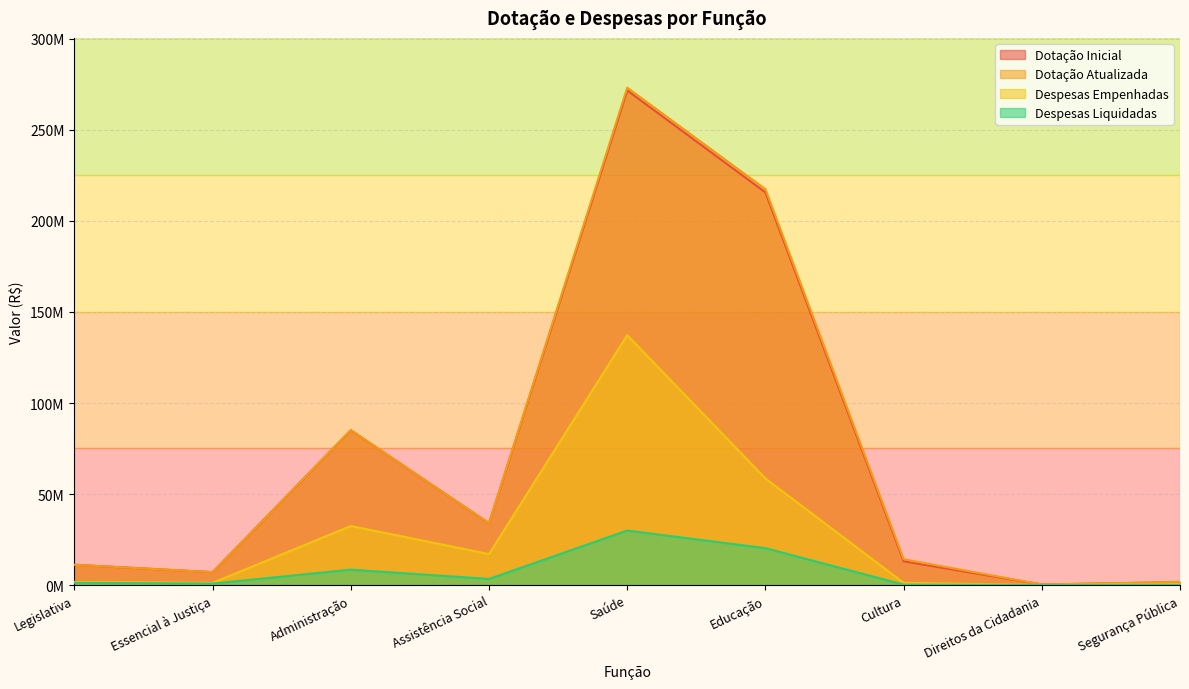

The value of Despesas Empenhadas at Educação is 58589326.8. True or false?

True